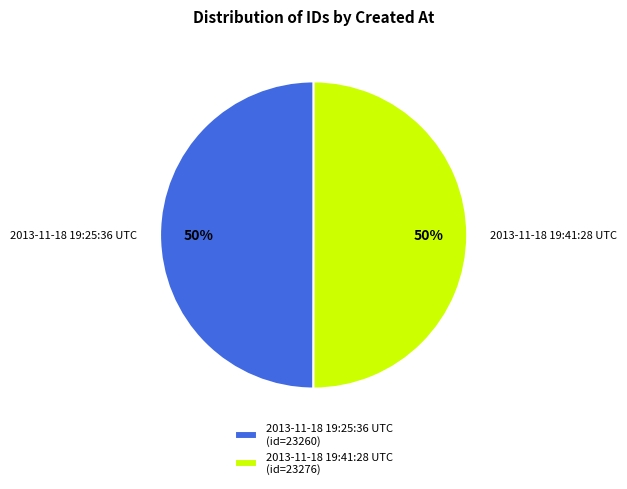

To the nearest percent, what portion does 2013-11-18 19:25:36 UTC represent?

50%